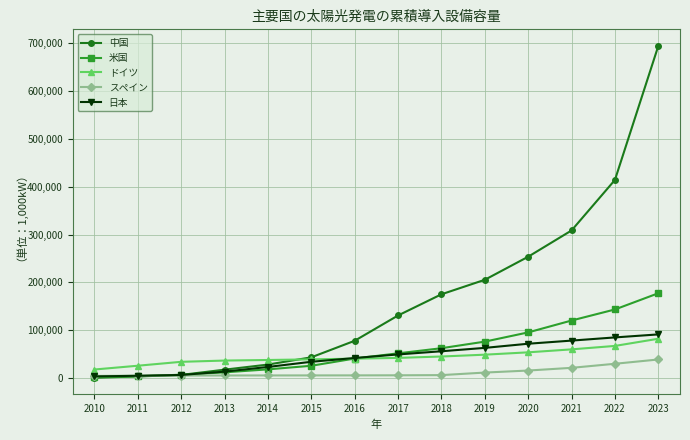

How many times do 日本 and スペイン cross each other?

1